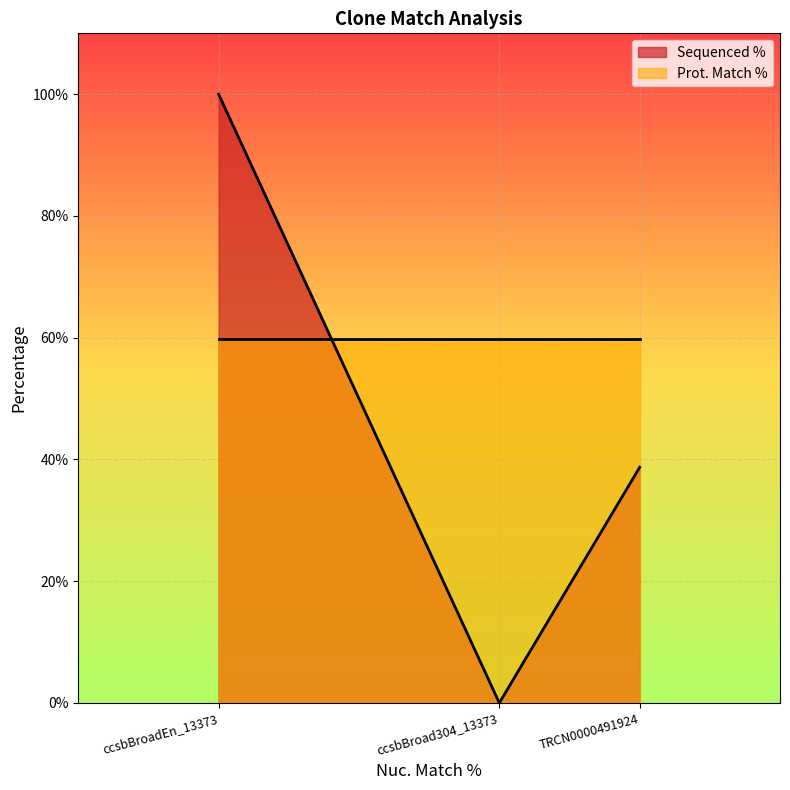

What is the sum of the values at ccsbBroadEn_13373 and TRCN0000491924?

138.7